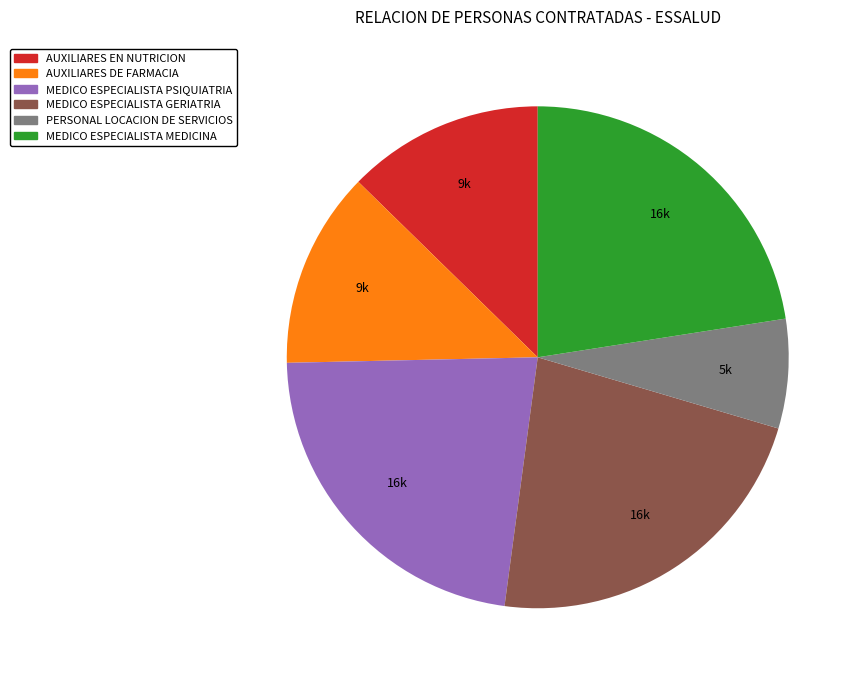

Is there any slice that represents more than half of the pie?

No